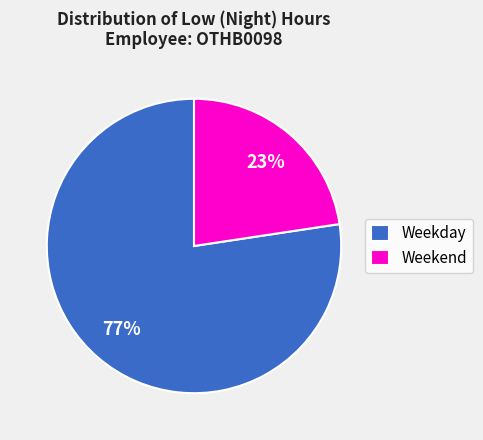

Is there a majority slice in this chart?

Yes